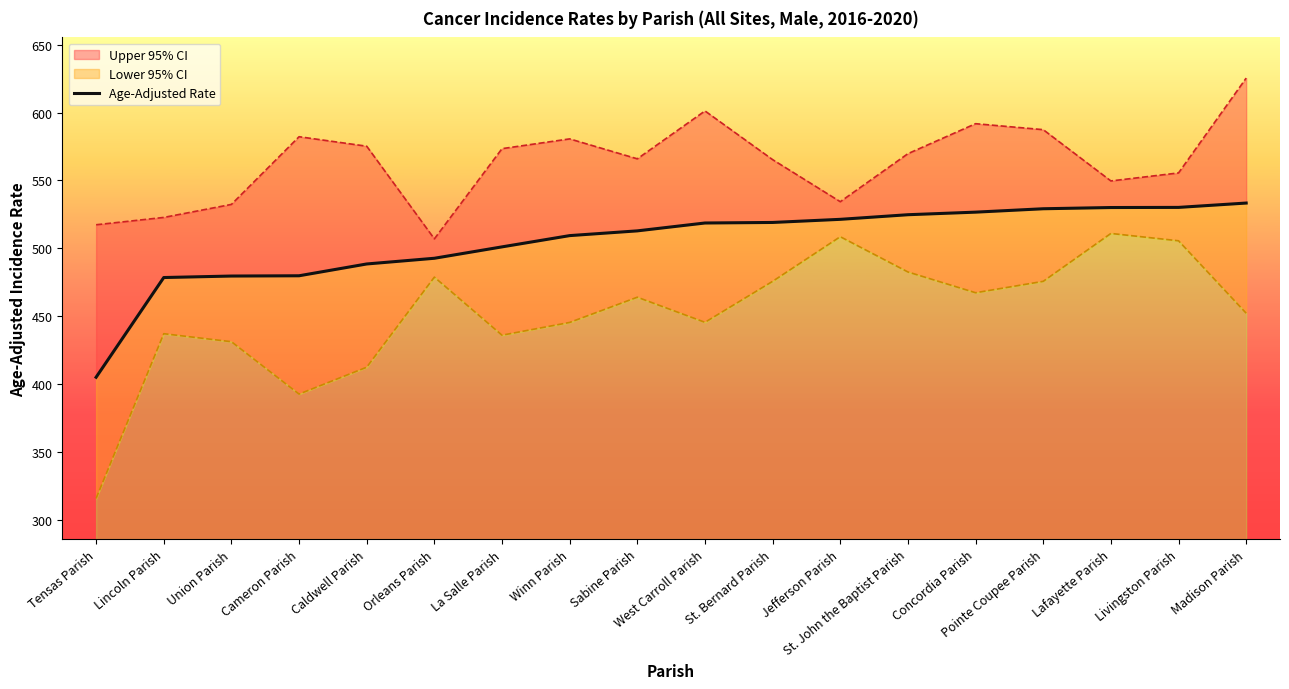

Rank the categories by value from lowest to highest.

Tensas Parish, Lincoln Parish, Union Parish, Cameron Parish, Caldwell Parish, Orleans Parish, La Salle Parish, Winn Parish, Sabine Parish, West Carroll Parish, St. Bernard Parish, Jefferson Parish, St. John the Baptist Parish, Concordia Parish, Pointe Coupee Parish, Lafayette Parish, Livingston Parish, Madison Parish